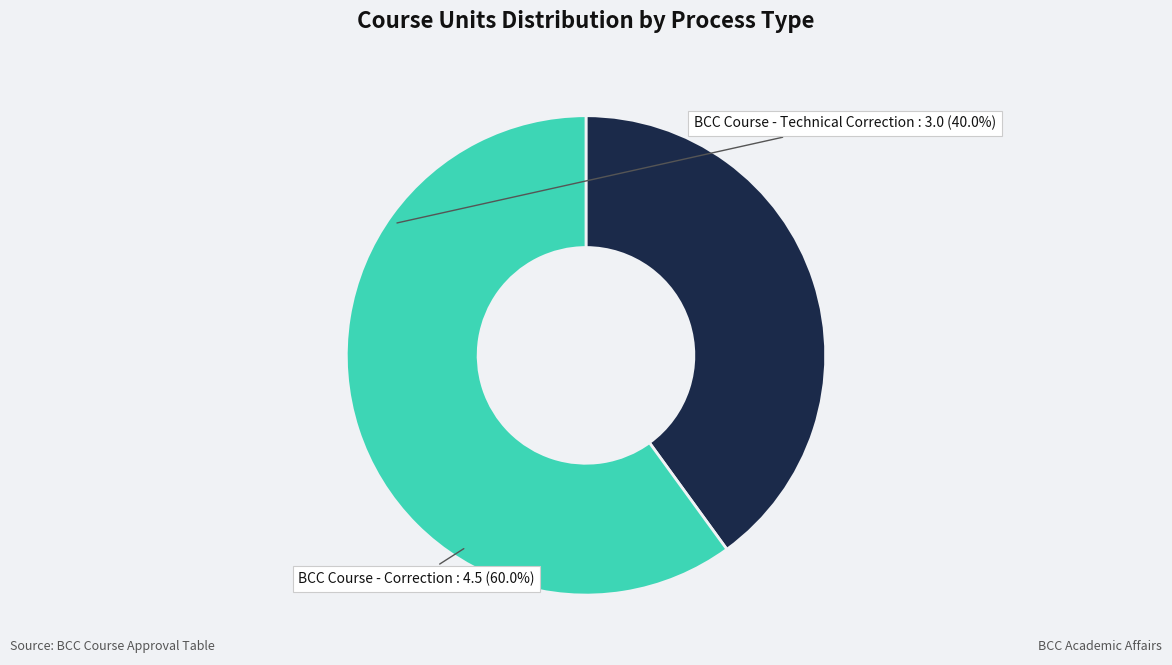

What is the largest slice in the pie chart?

BCC Course - Correction